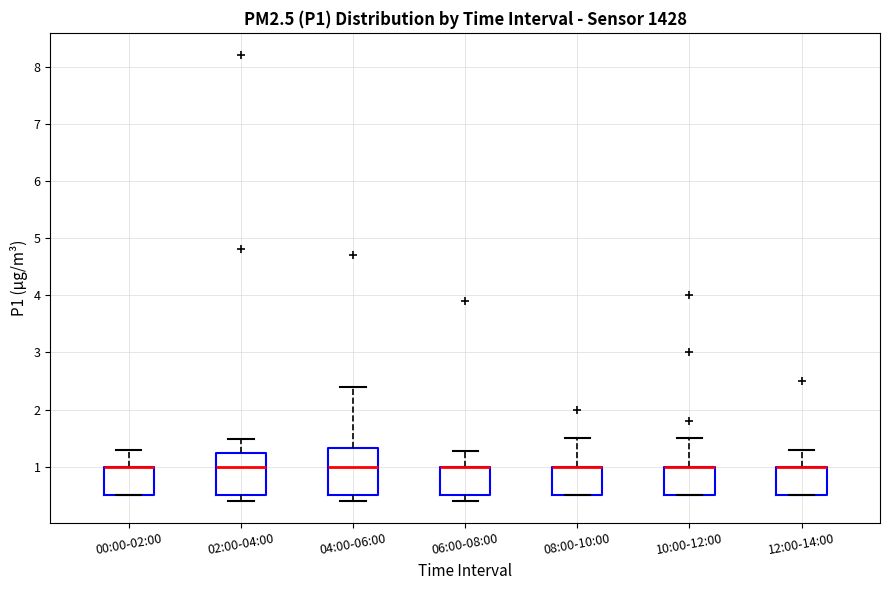

Reading left to right, read every box against the y-axis: the position of its median line, the range the box covers, and the ends of its whiskers. The values are not printed on the chart, so give them approximately, as read against the axis.

00:00-02:00: median 1.0 (drawn on the box's upper edge), box 0.5 to 1.0, whiskers 0.5 to 1.3
02:00-04:00: median 1.0, box 0.5 to 1.2, whiskers 0.4 to 1.5
04:00-06:00: median 1.0, box 0.5 to 1.3, whiskers 0.4 to 2.4
06:00-08:00: median 1.0 (drawn on the box's upper edge), box 0.5 to 1.0, whiskers 0.4 to 1.3
08:00-10:00: median 1.0 (drawn on the box's upper edge), box 0.5 to 1.0, whiskers 0.5 to 1.5
10:00-12:00: median 1.0 (drawn on the box's upper edge), box 0.5 to 1.0, whiskers 0.5 to 1.5
12:00-14:00: median 1.0 (drawn on the box's upper edge), box 0.5 to 1.0, whiskers 0.5 to 1.3